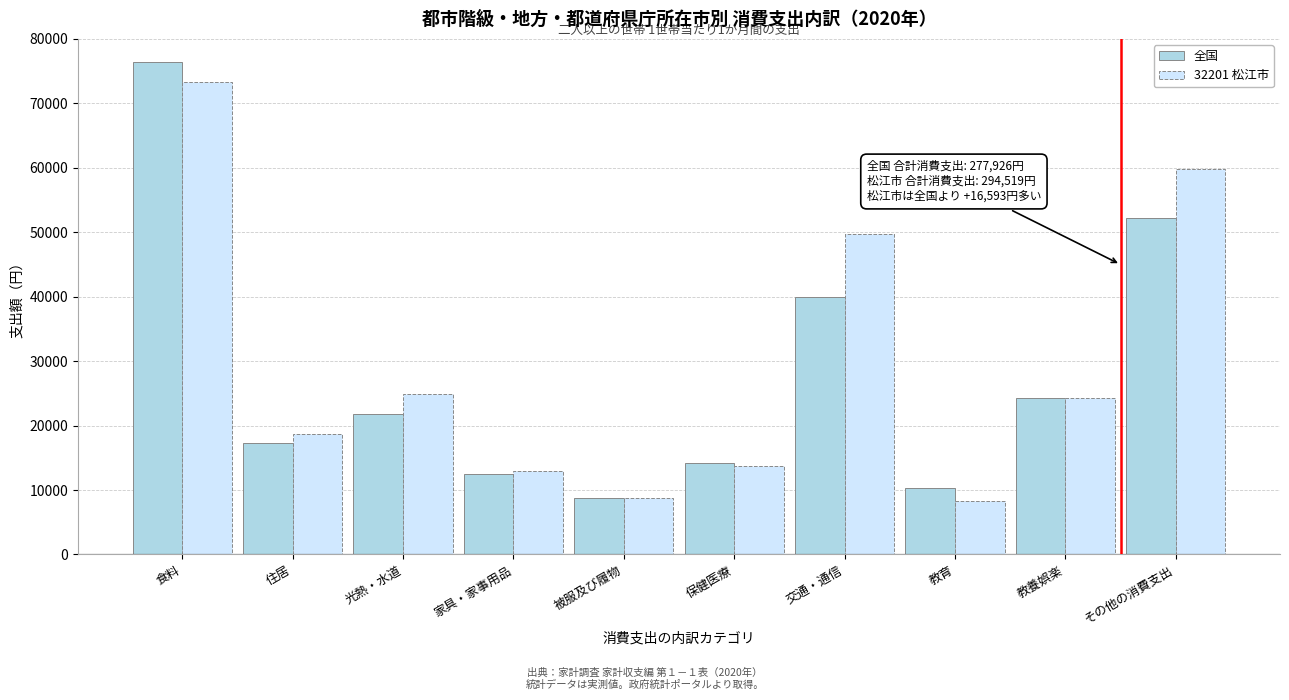

Reading left to right, extract all data points from this chart.

全国: 食料=76440	住居=17365	光熱・水道=21836	家具・家事用品=12538	被服及び履物=8799	保健医療=14211	交通・通信=39910	教育=10290	教養娯楽=24285	その他の消費支出=52251
32201 松江市: 食料=73347	住居=18742	光熱・水道=24954	家具・家事用品=12947	被服及び履物=8691	保健医療=13740	交通・通信=49798	教育=8320	教養娯楽=24210	その他の消費支出=59770